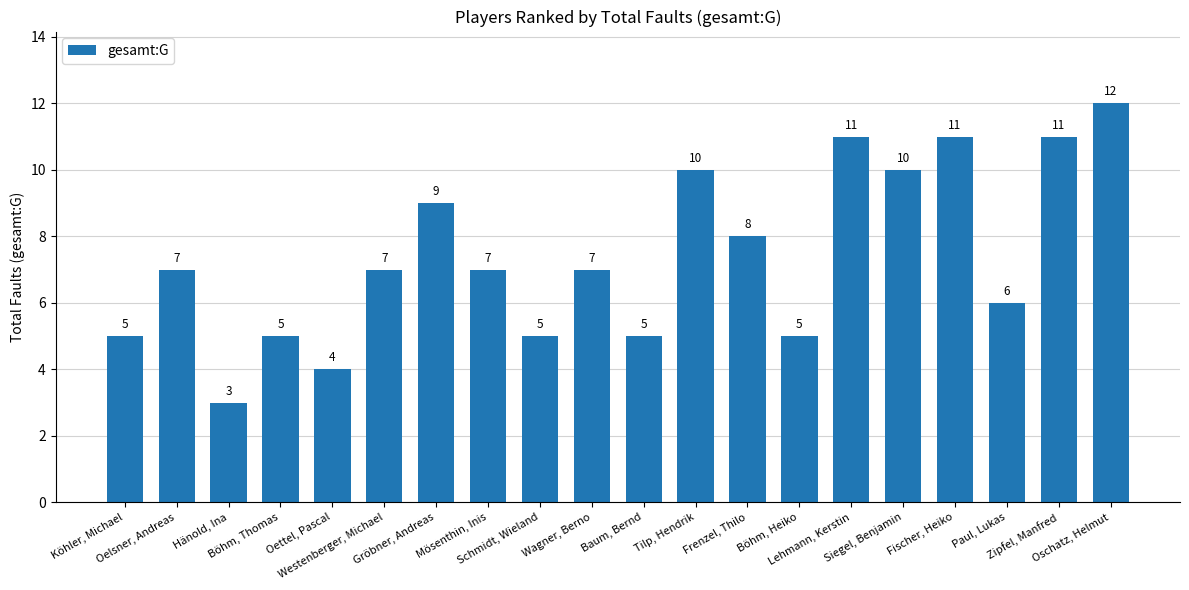

What is the label of the 13th bar from the right?

Mösenthin, Inis